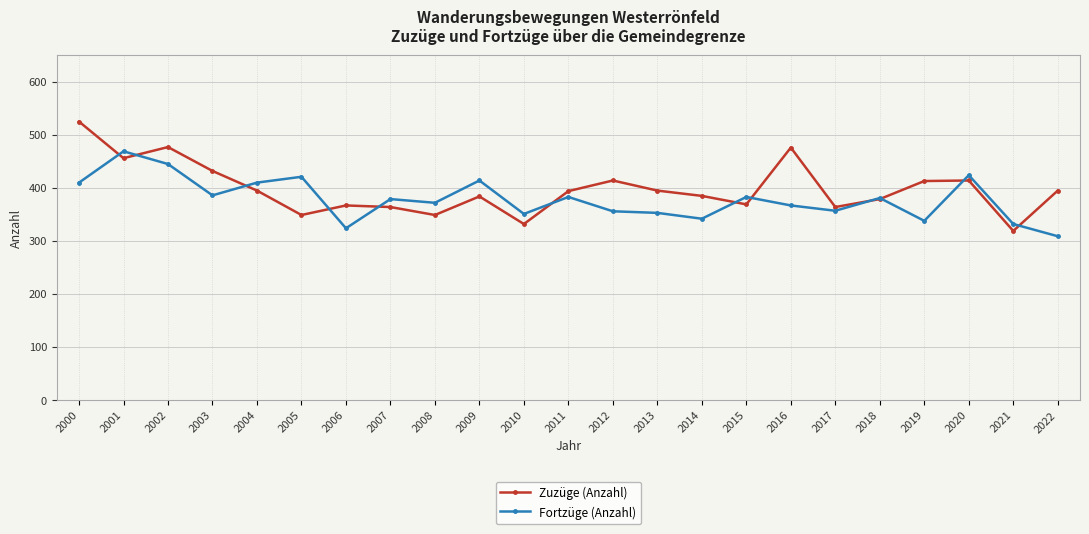

The Zuzüge (Anzahl) series shows 212 at 2018. True or false?

False